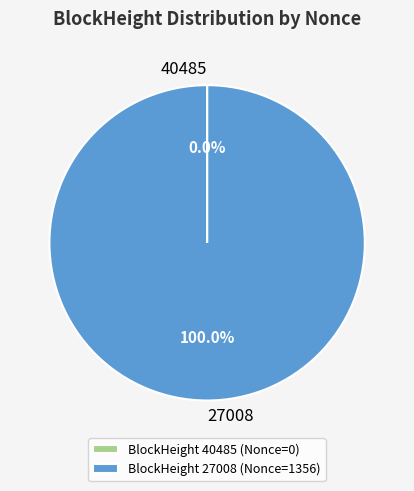

Does any single category account for the majority?

Yes